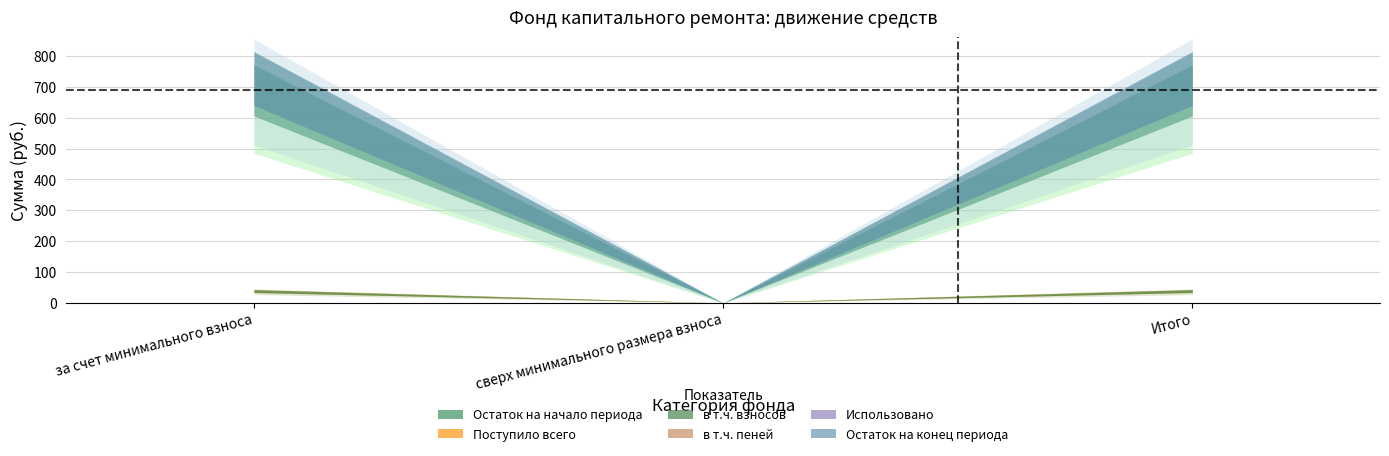

Does the chart display data point markers on the line(s)?

No